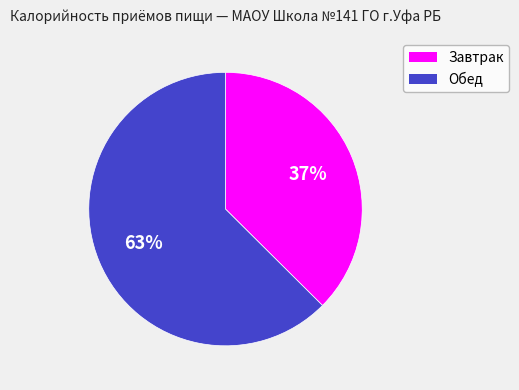

What is the ratio of the value at Обед to the value at Завтрак?

1.7